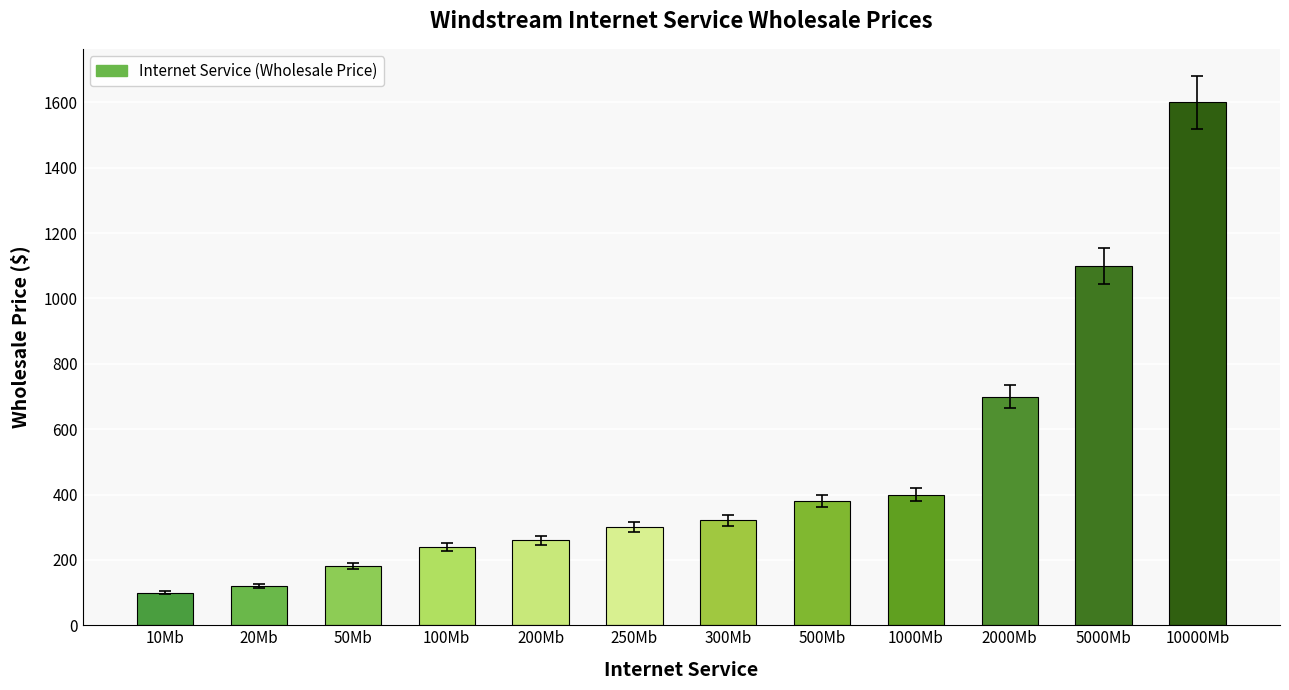

Is it true that the value at 500Mb is 162?

False